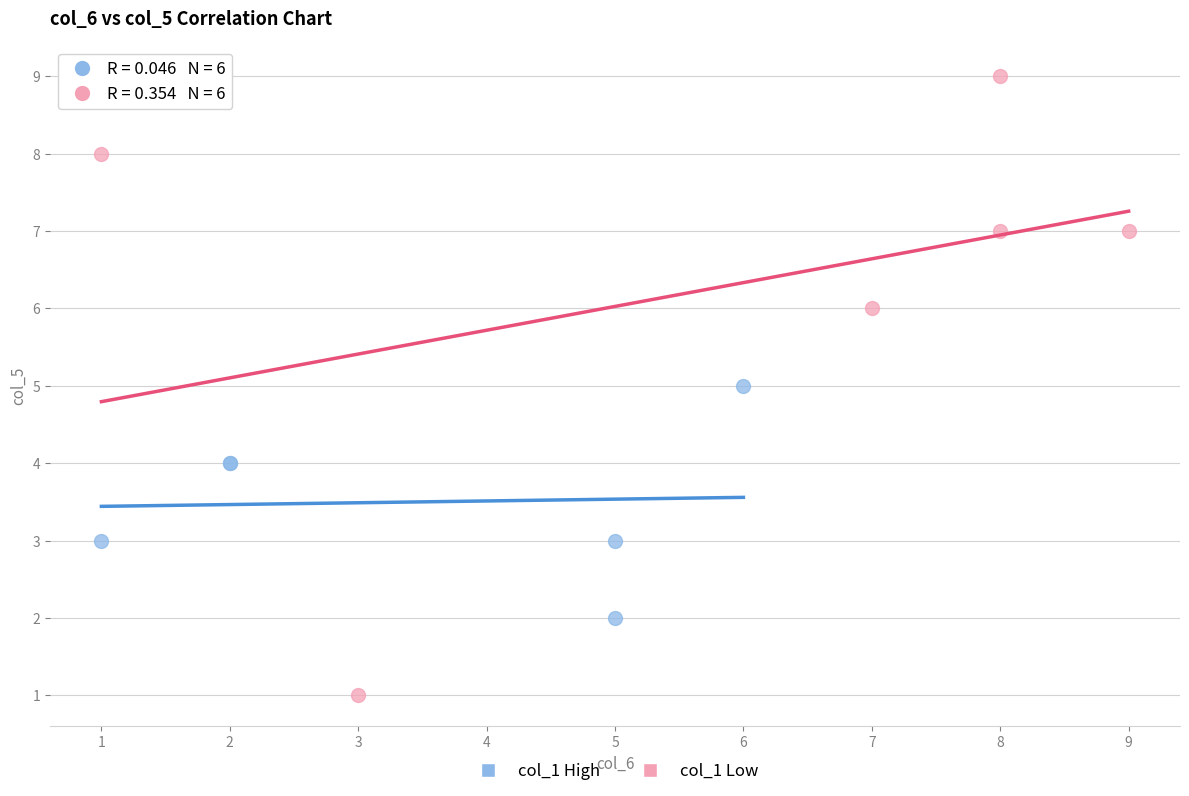

Which series reaches the maximum Y coordinate?

col_1 Low